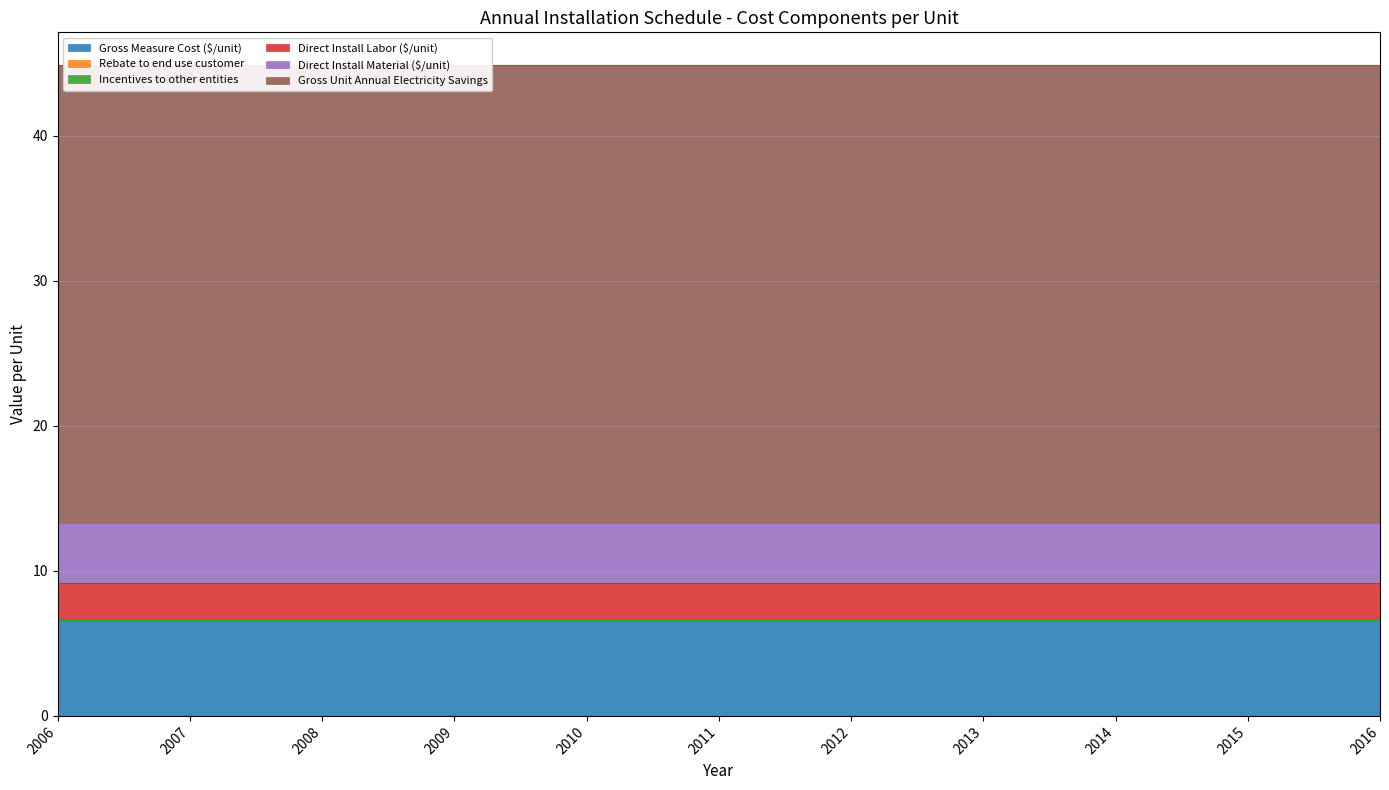

At which category is the sum across all series the highest?

2006